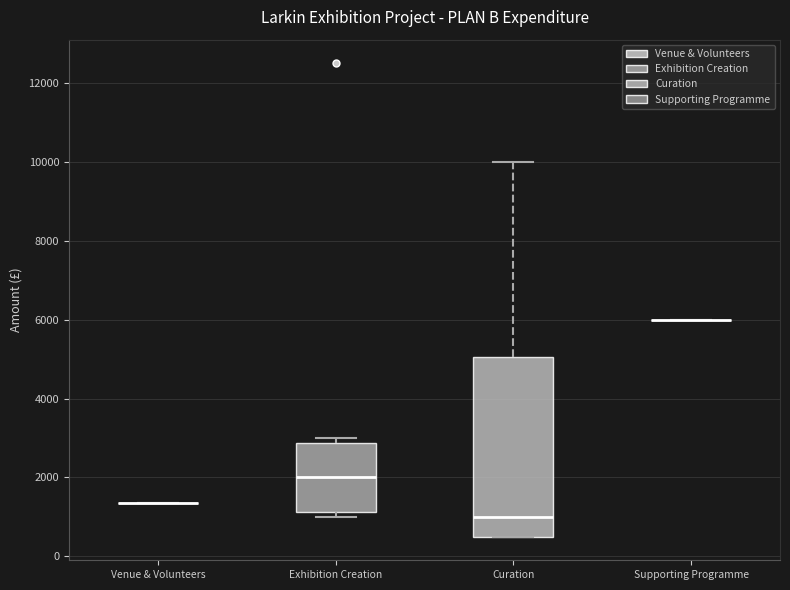

Reading left to right, transcribe this box plot: for each box, give where its median line is, the range the box spans, and where its two whiskers end, as read against the y-axis. The values are not printed on the chart, so give them approximately, as read against the axis.

Venue & Volunteers: box collapsed to a line at 1400, whiskers 1400 to 1400
Exhibition Creation: median 2000, box 1200 to 2800, whiskers 1000 to 3000
Curation: median 1000, box 600 to 5000, whiskers 600 to 10000
Supporting Programme: box collapsed to a line at 6000, whiskers 6000 to 6000